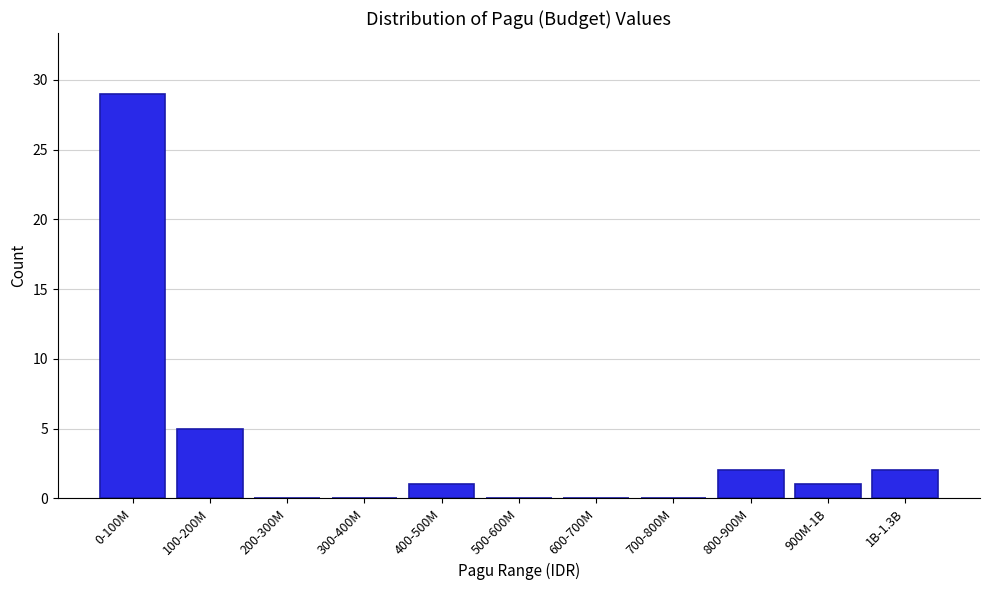

Reading left to right, what are all the values shown in this chart?

0-100M=29	100-200M=5	200-300M=0	300-400M=0	400-500M=1	500-600M=0	600-700M=0	700-800M=0	800-900M=2	900M-1B=1	1B-1.3B=2